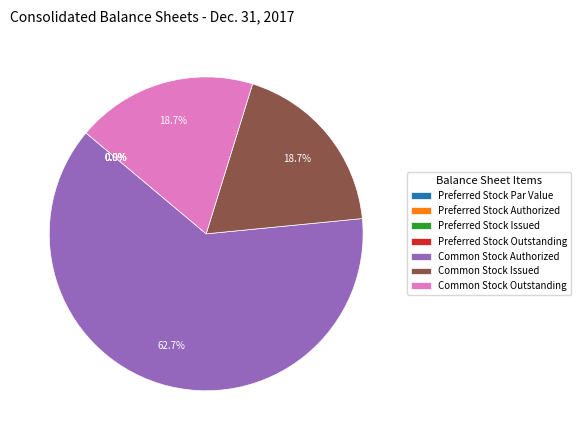

Approximately how many times larger is the value at Common Stock Authorized compared to Common Stock Outstanding?

3.4